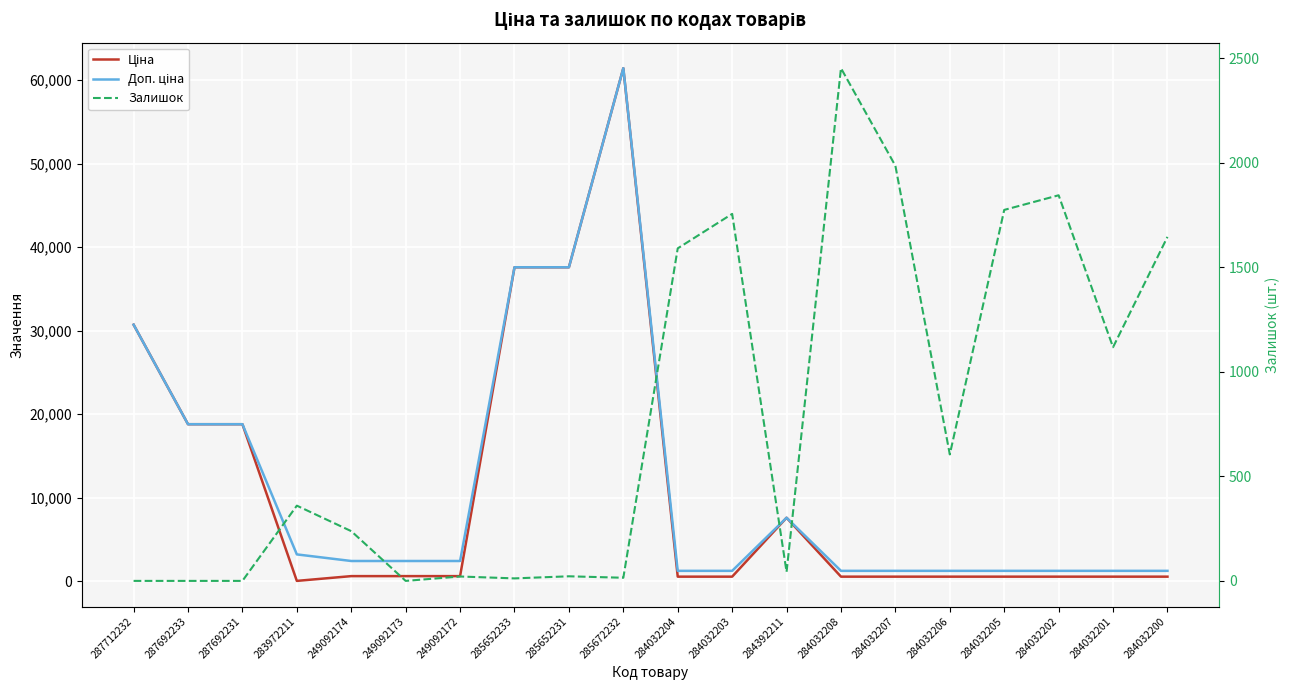

At which category is the sum across all series the highest?

285672232